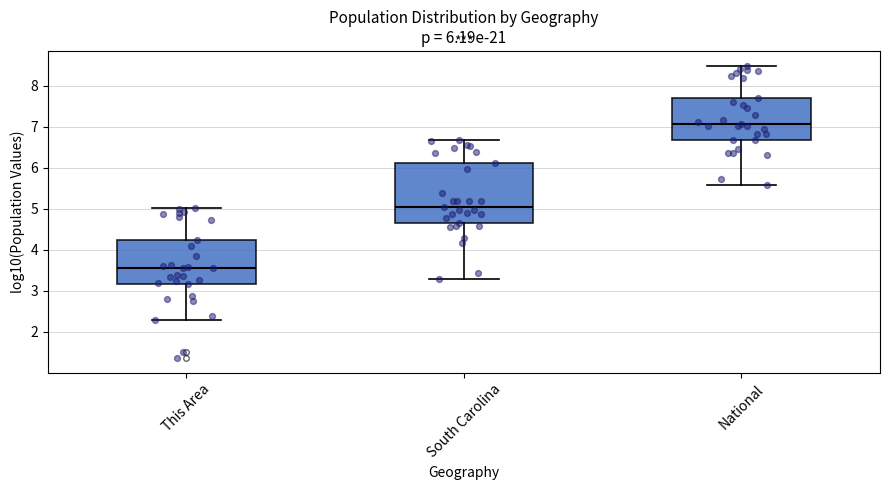

Which box's median line is the lowest?

This Area